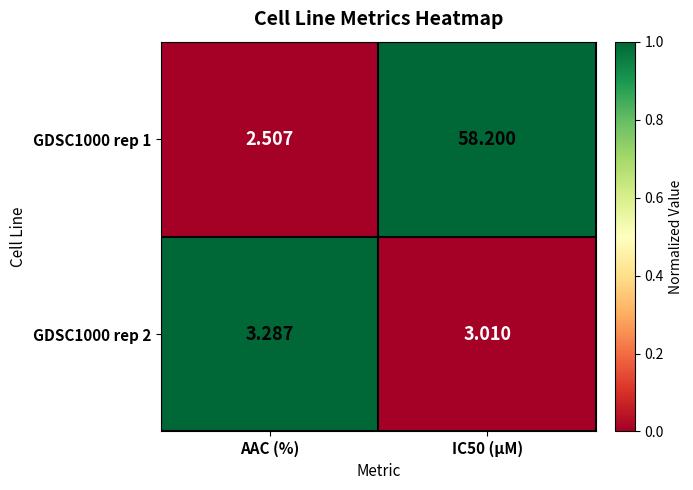

Is the value of GDSC1000 rep 1 at IC50 (µM) greater than the value of GDSC1000 rep 2 at AAC (%)?

Yes